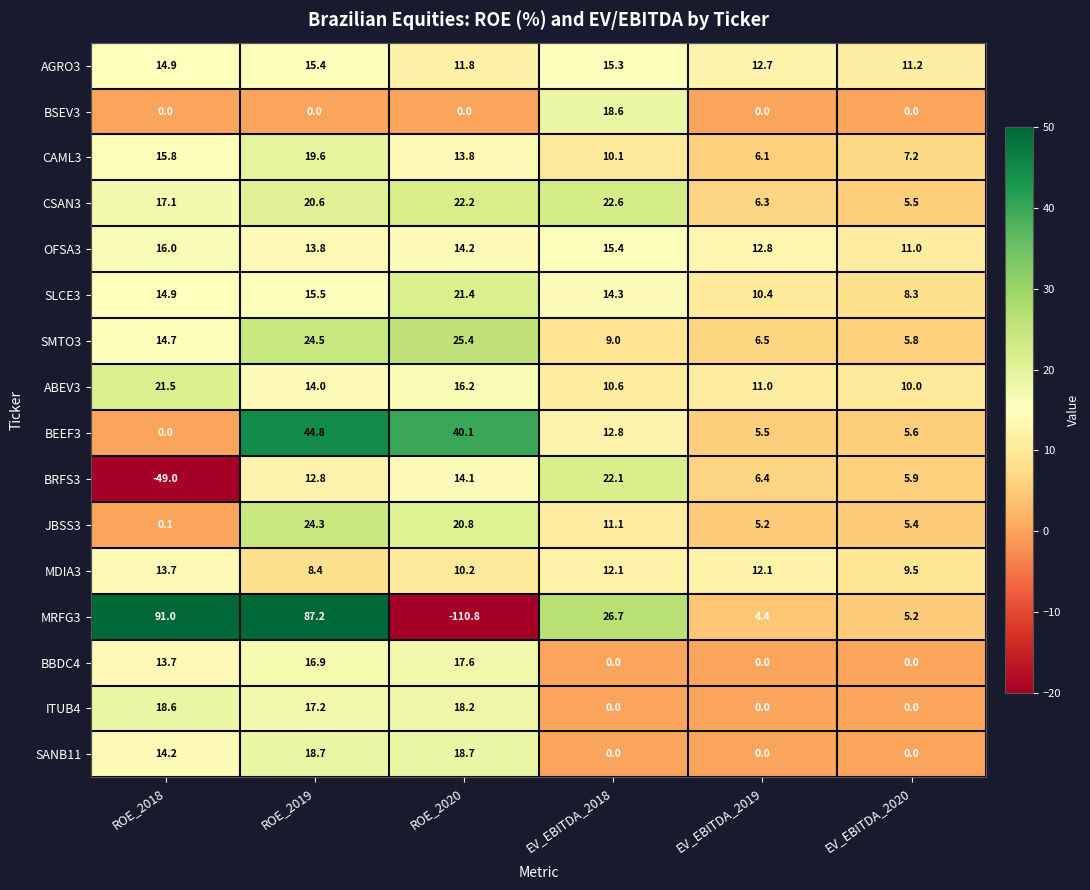

At which label does SLCE3 first exceed 14?

ROE_2018